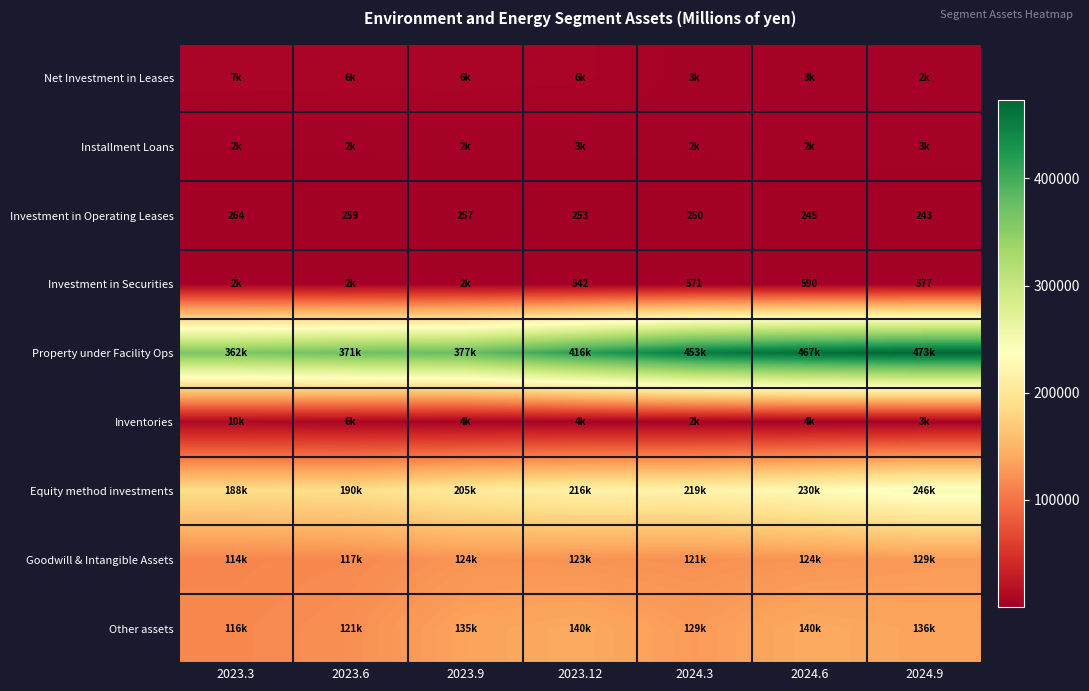

True or false: Investment in Securities has a value of 135 at 2024.3.

False